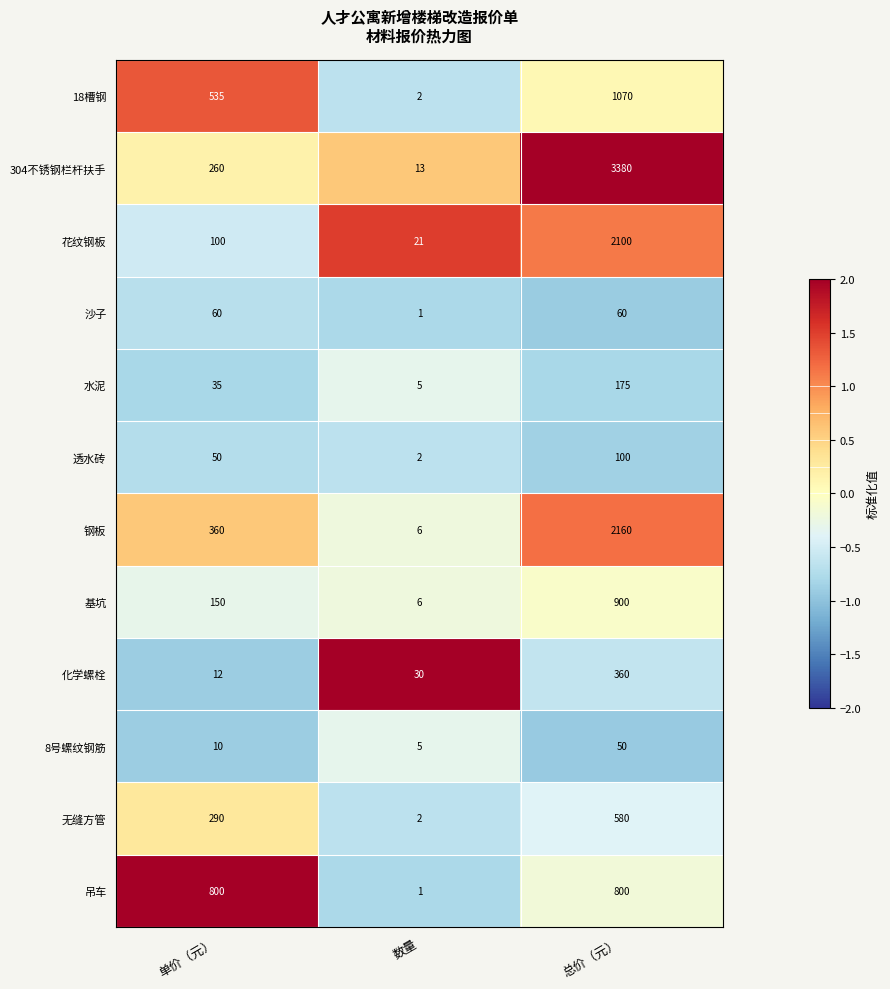

At which label is 花纹钢板 closest to 1060?

单价（元）